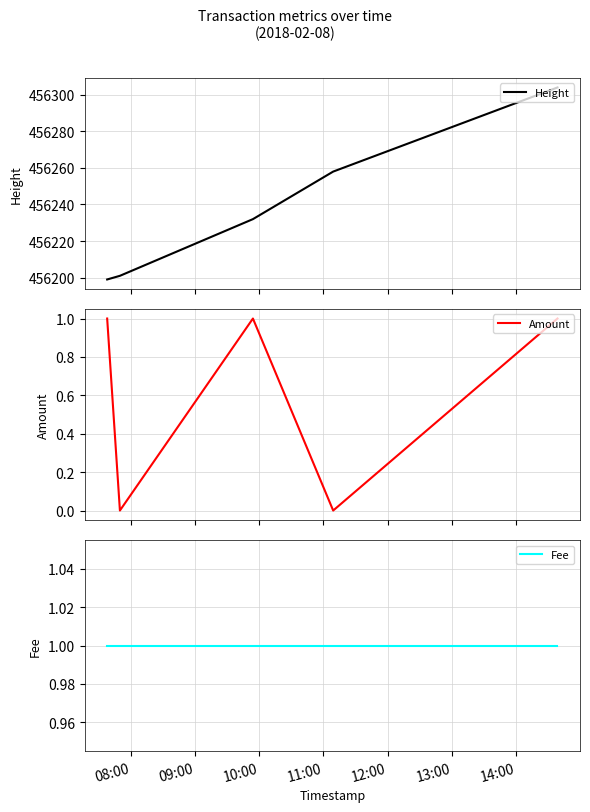

What are all the series names shown in the legend?

Height, Amount, Fee